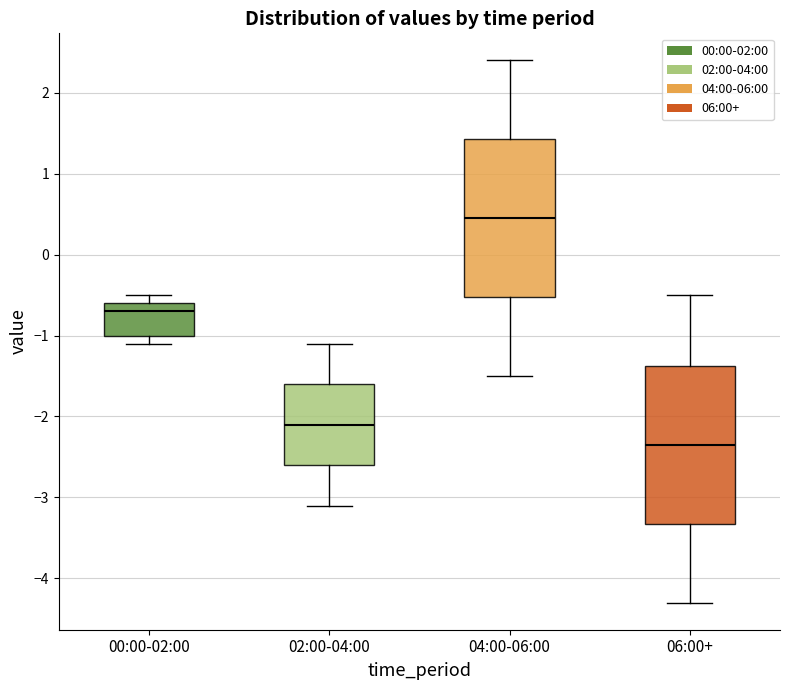

Reading left to right, transcribe this box plot: for each box, give where its median line is, the range the box spans, and where its two whiskers end, as read against the y-axis. The values are not printed on the chart, so give them approximately, as read against the axis.

00:00-02:00: median -0.7, box -1.0 to -0.6, whiskers -1.1 to -0.5
02:00-04:00: median -2.1, box -2.6 to -1.6, whiskers -3.1 to -1.1
04:00-06:00: median 0.5, box -0.5 to 1.4, whiskers -1.5 to 2.4
06:00+: median -2.3, box -3.3 to -1.4, whiskers -4.3 to -0.5